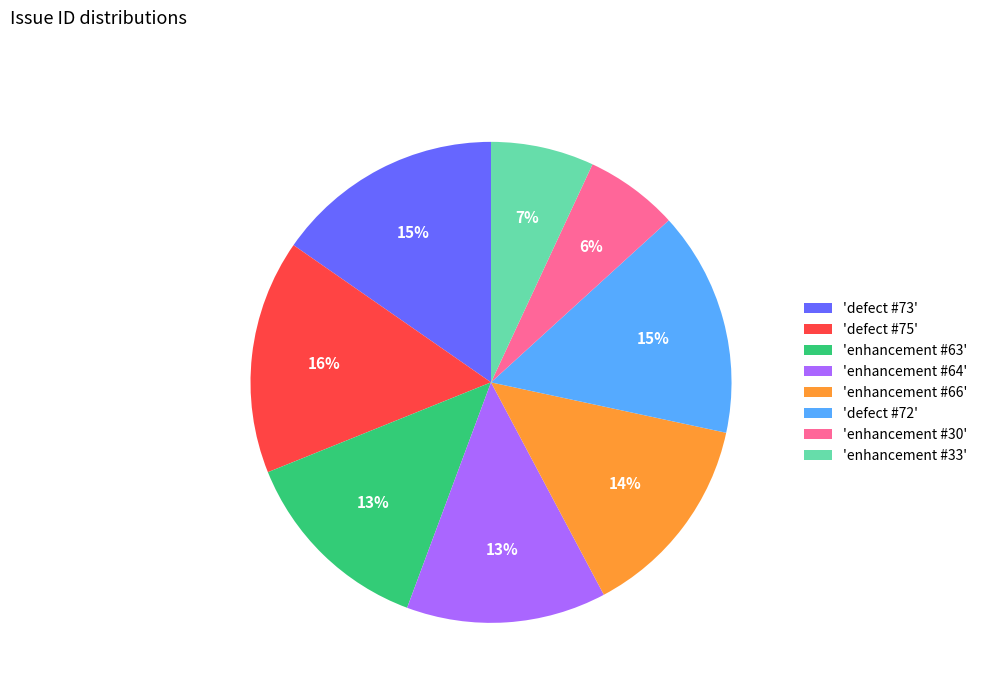

To the nearest percent, what is the average slice percentage?

12%